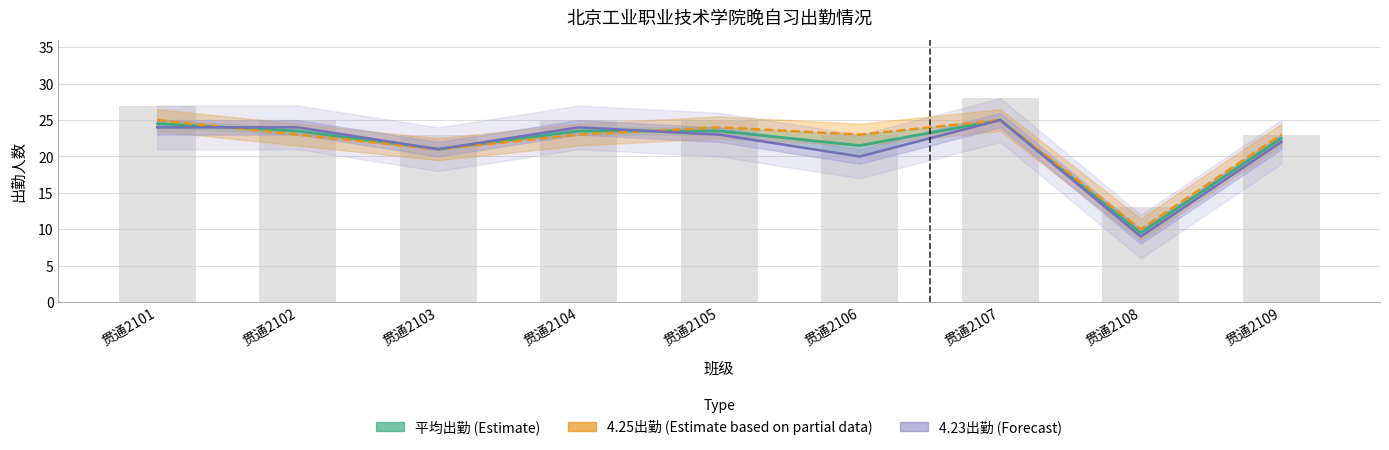

Which series has the largest range (max minus min)?

4.23出勤 (Forecast)